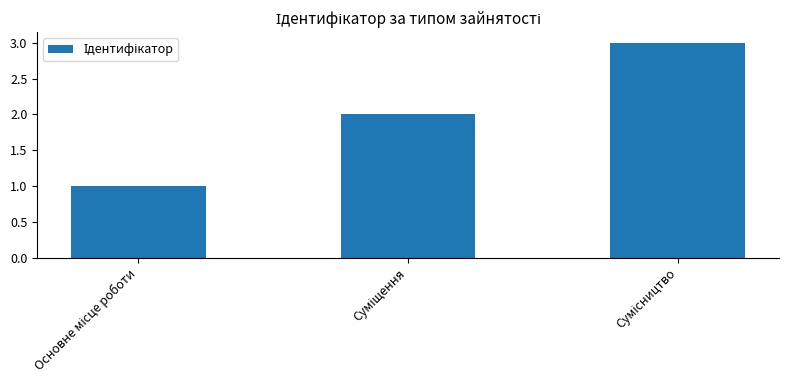

What is the sum of all values?

6